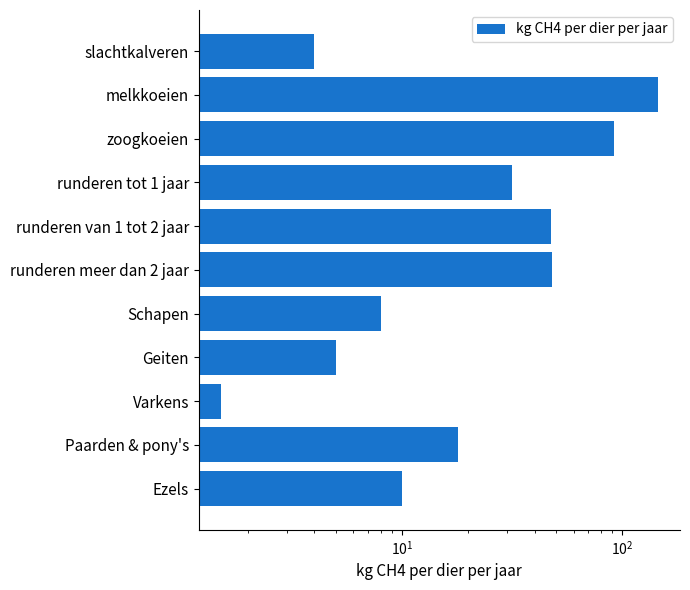

How many bars are there in total?

11